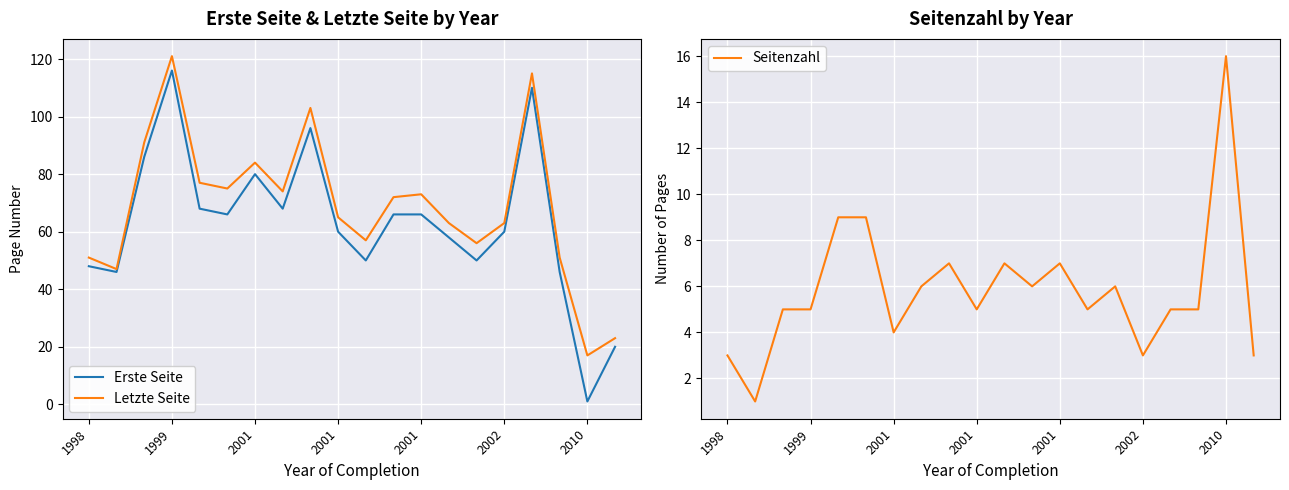

Between 18 and 1999, which is larger?

1999